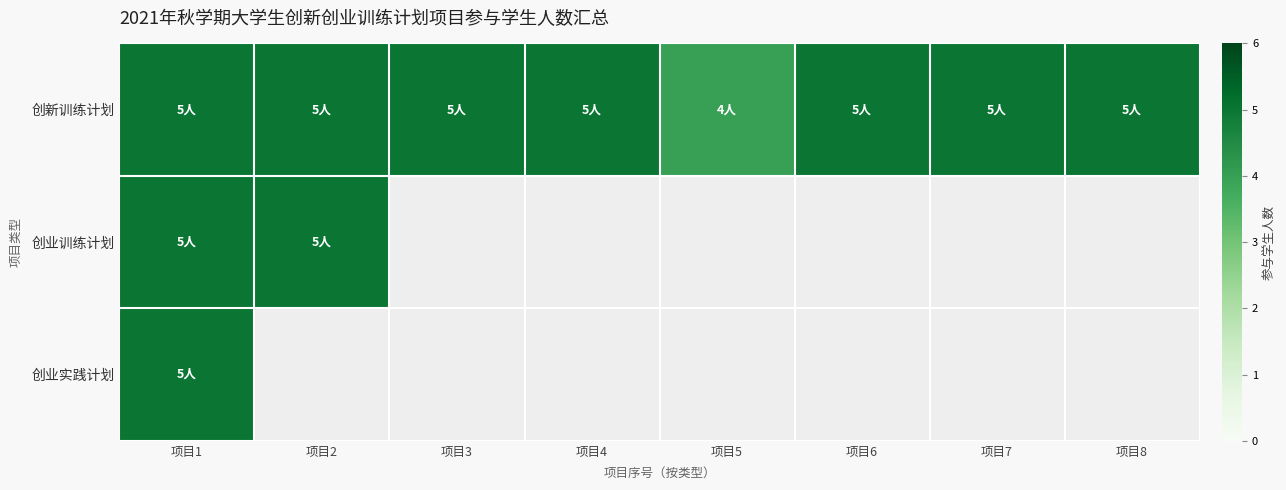

Is it true that 创新训练计划 equals 5.0 at 项目4?

True